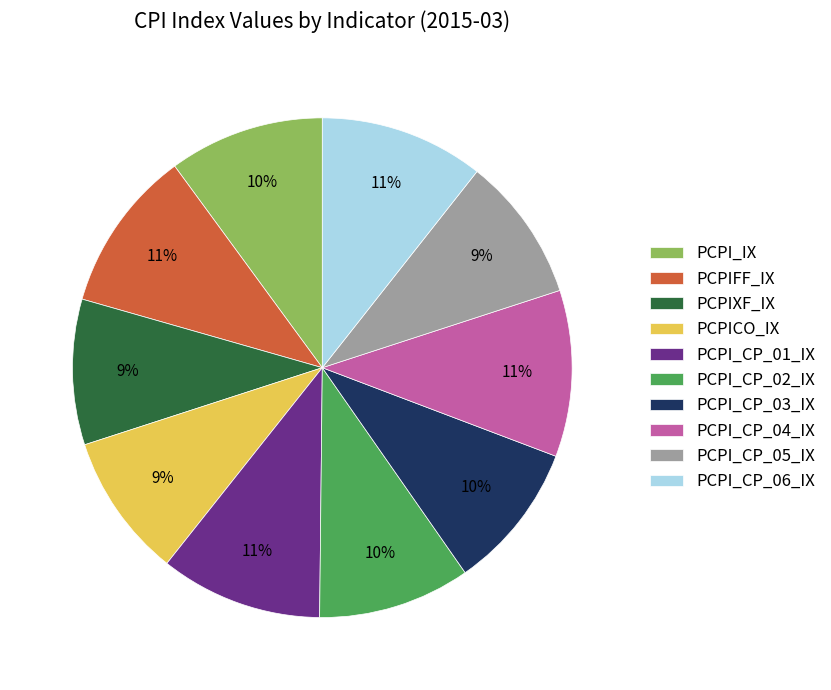

What percentage is the PCPI_CP_03_IX slice, to the nearest percent?

10%